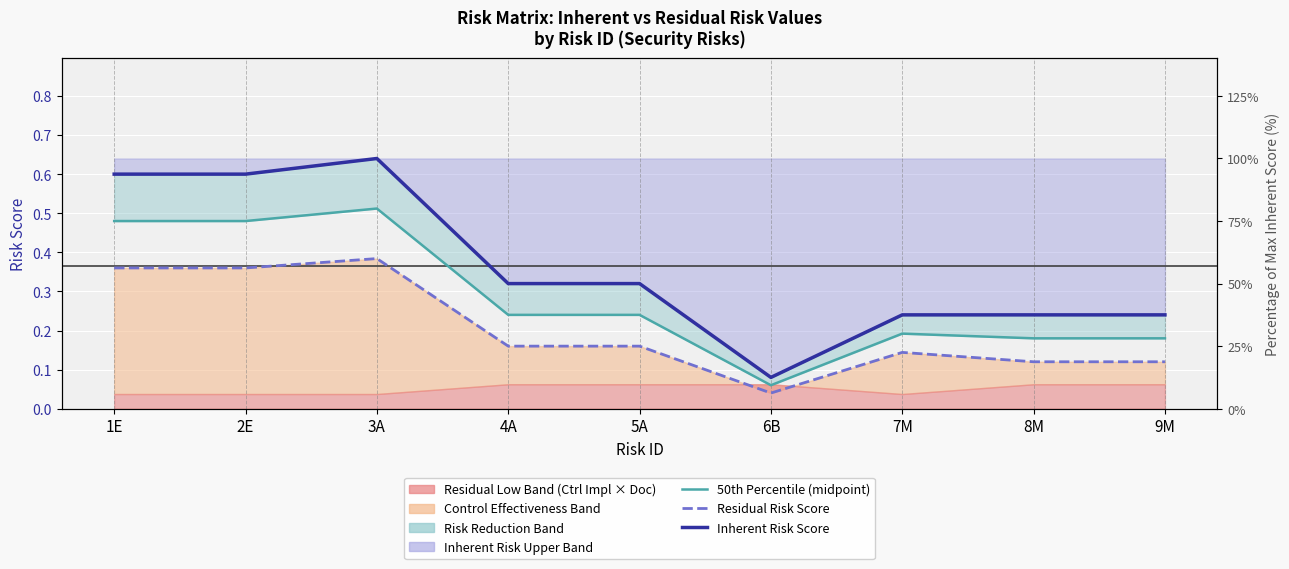

What is the value of the Residual Risk Score (Prob × Impact) point at the 7th from the left?

0.1